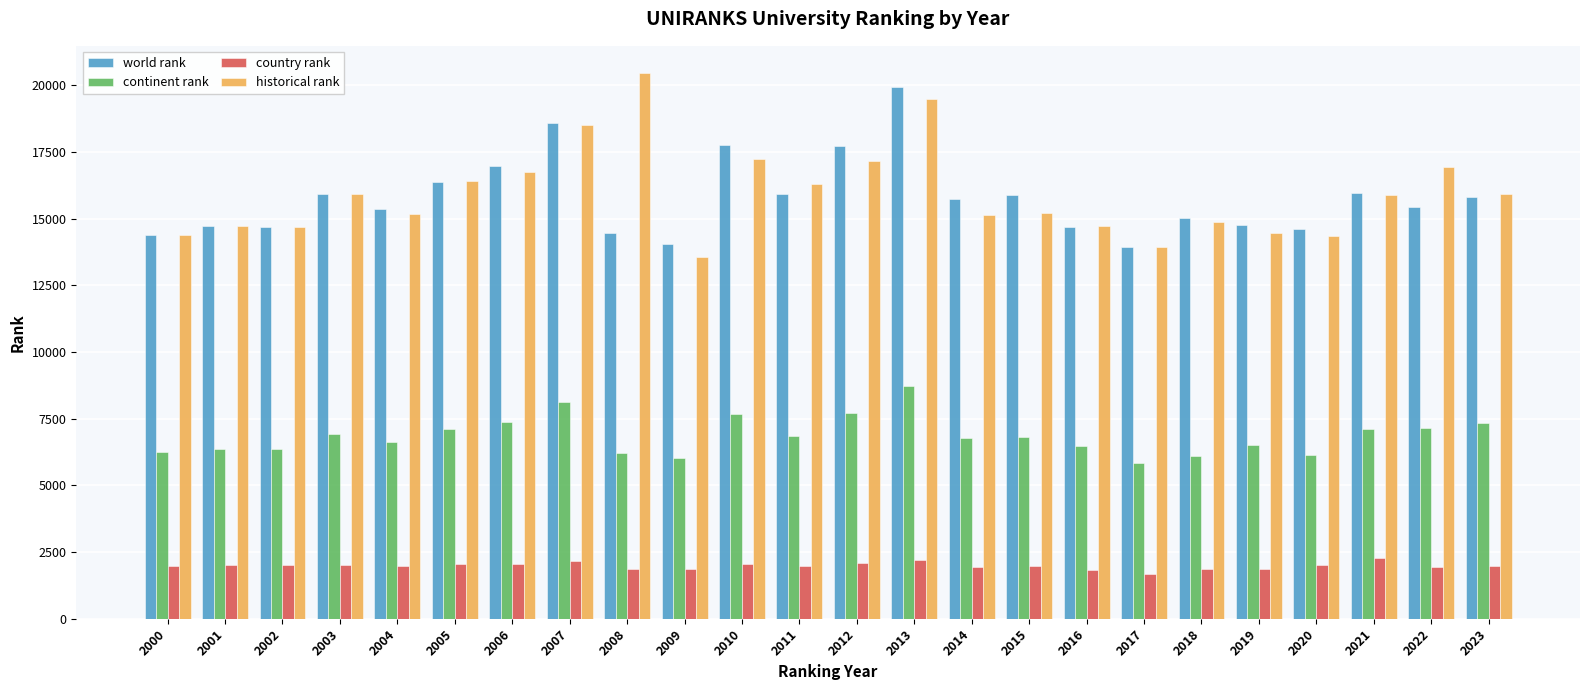

What is the sum of all continent rank values?

164499